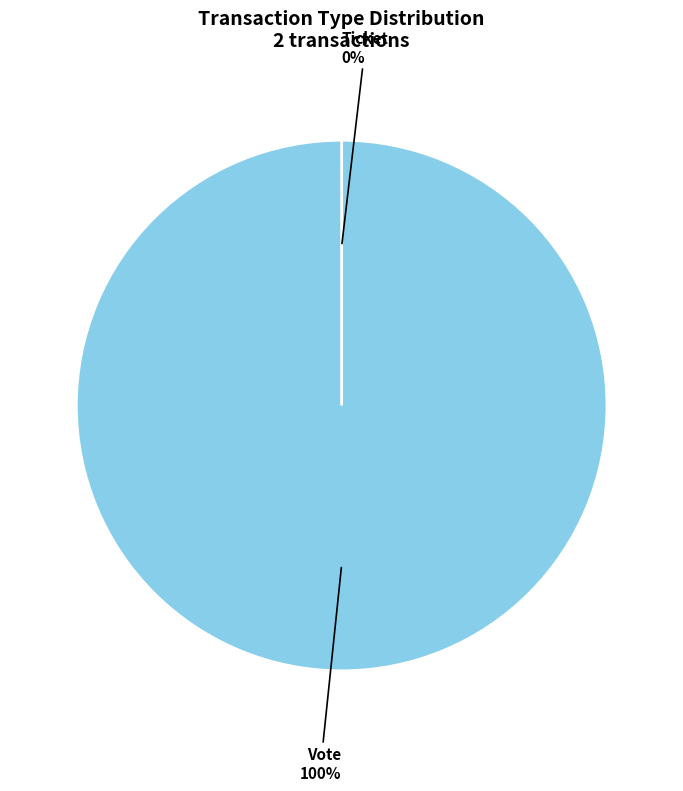

To the nearest percent, what is the difference between the Ticket and Vote slice percentages?

100%